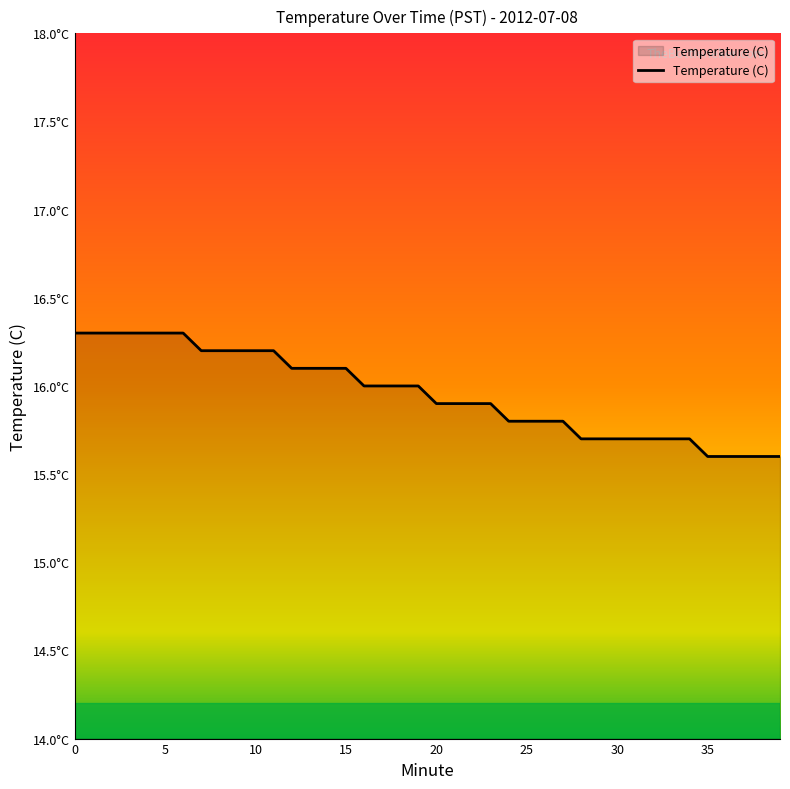

Rank the categories by value from highest to lowest.

0, 1, 2, 3, 4, 5, 6, 7, 8, 9, 10, 11, 12, 13, 14, 15, 16, 17, 18, 19, 20, 21, 22, 23, 24, 25, 26, 27, 28, 29, 30, 31, 32, 33, 34, 35, 36, 37, 38, 39